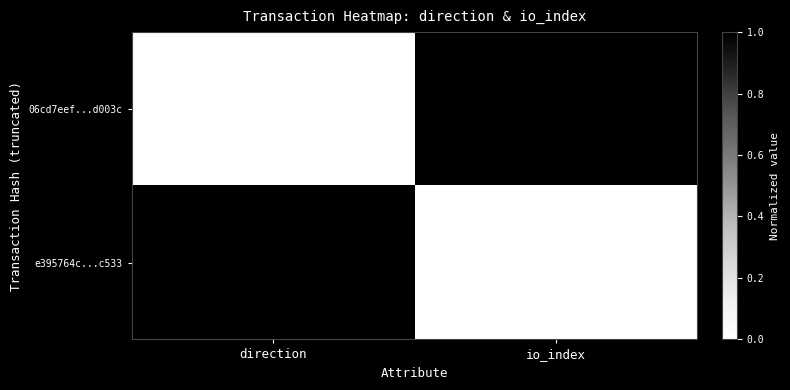

True or false: 06cd7eef...d003c has a value of 510 at io_index.

True